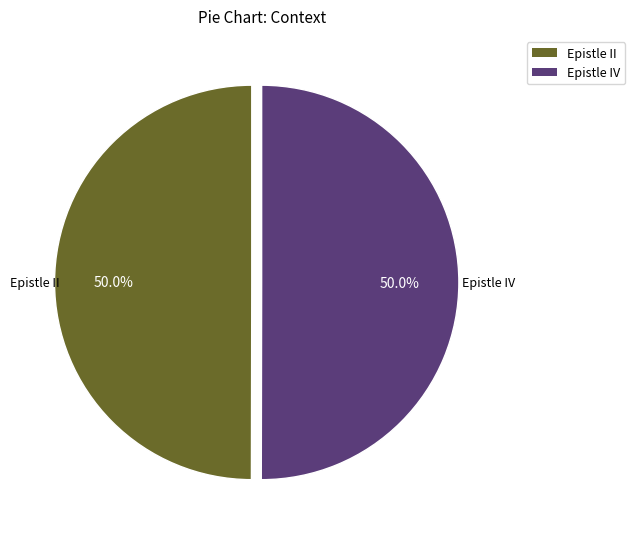

What is the ratio of the value at Epistle II to the value at Epistle IV?

1.0